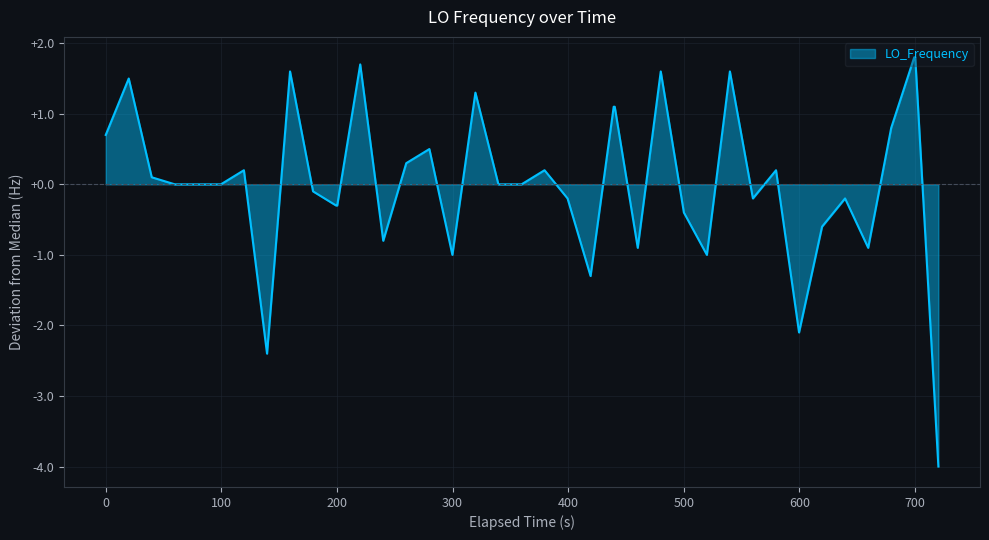

What is the maximum value shown in the chart?

1.8